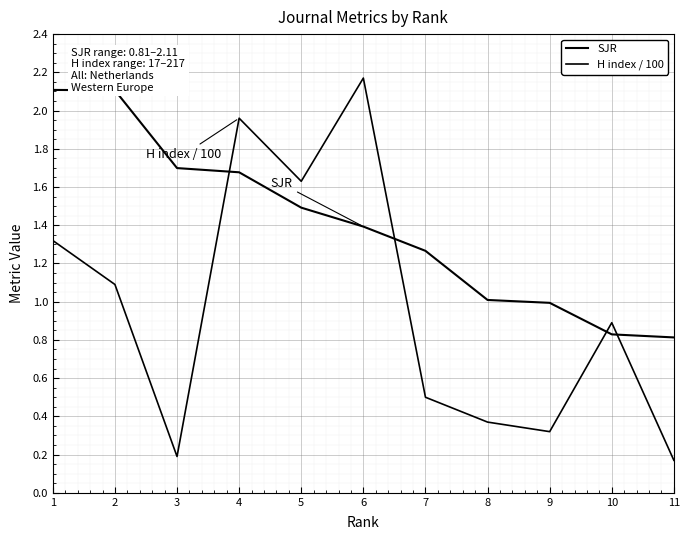

How many lines are shown in the chart?

2